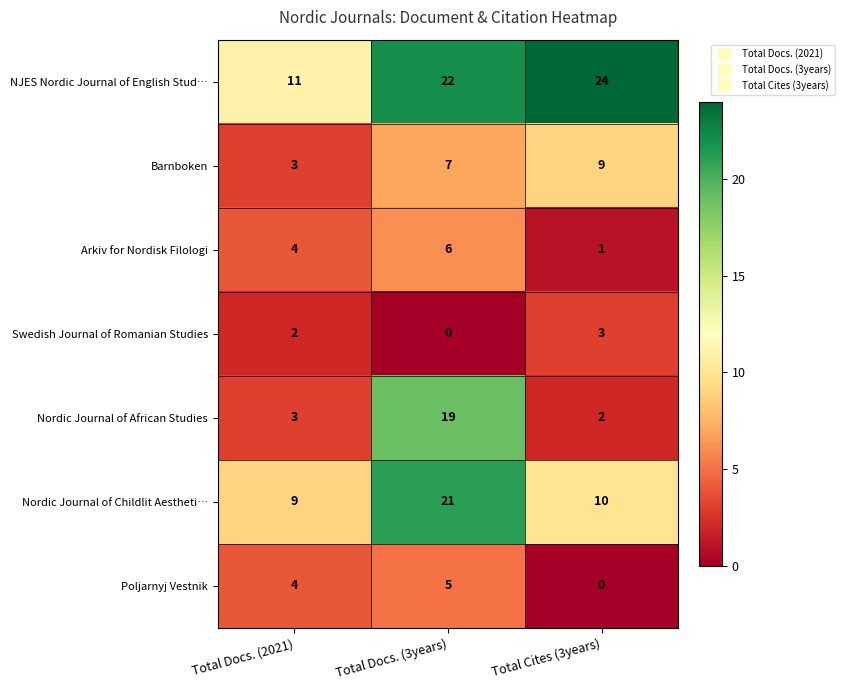

At which category is the sum across all series the highest?

Total Docs. (3years)